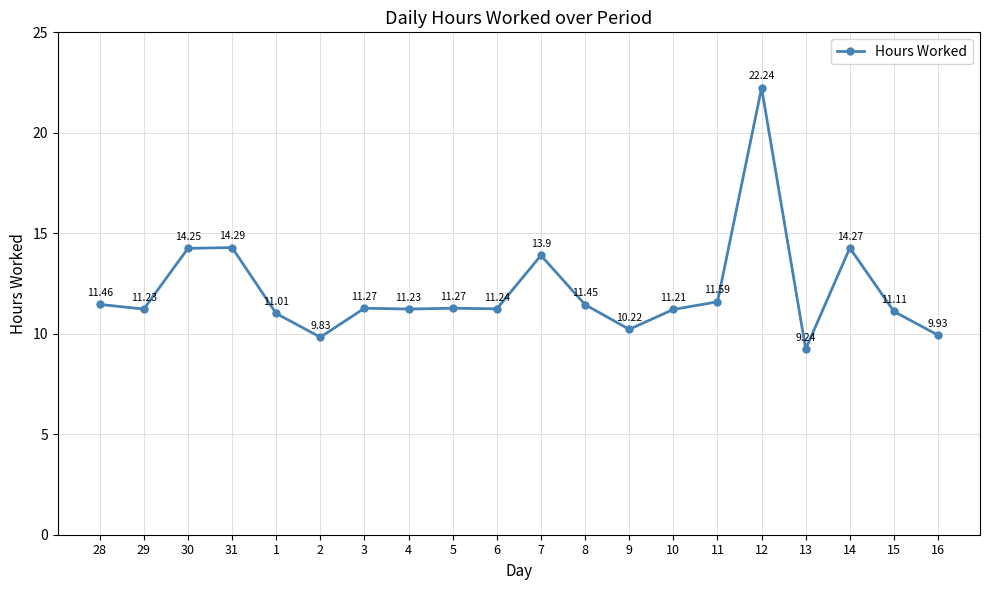

What is the sum of the values at 13 and 28?

20.7